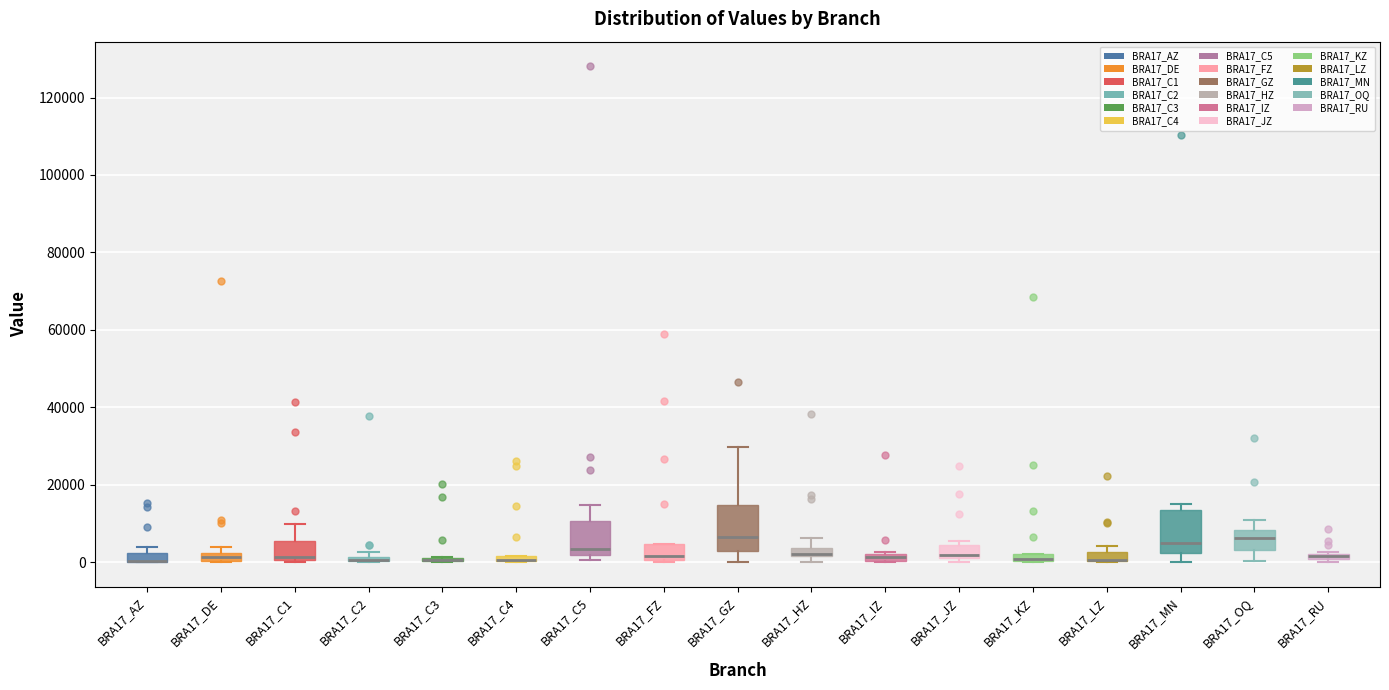

Where is the upper edge of the box for BRA17_C2 on the y-axis? The values are not printed on the chart, so give them approximately, as read against the axis.

2000